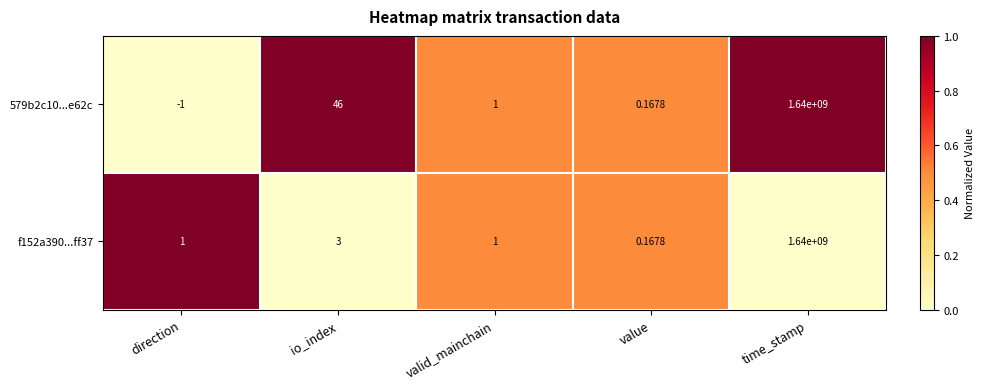

Where is 579b2c10...e62c nearest to the value 819999999?

io_index